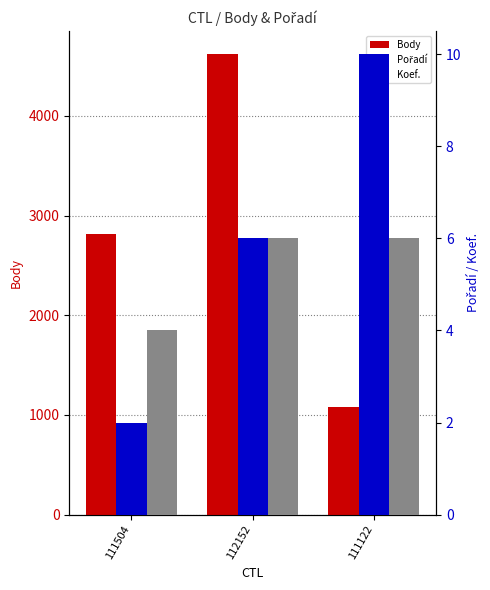

What value does the Body series have at 112152?

4620